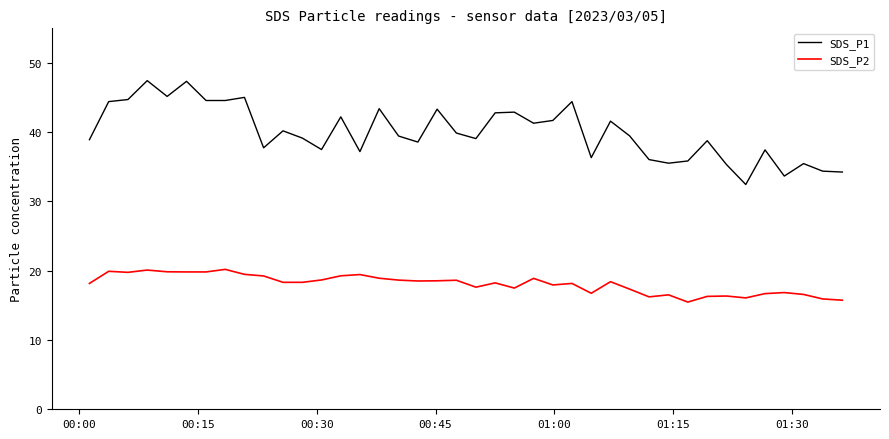

List the series in order of their overall mean, lowest first.

SDS_P2, SDS_P1